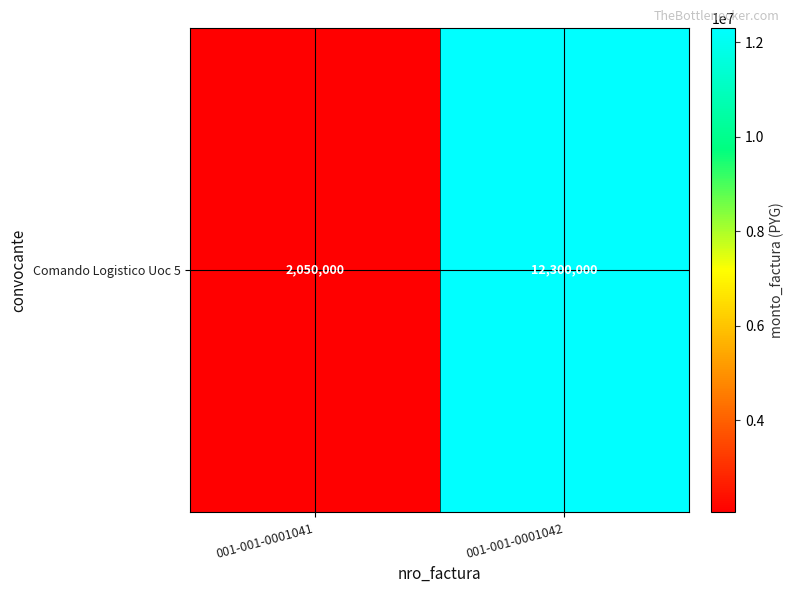

What is the ratio of the value at 001-001-0001041 to the value at 001-001-0001042?

0.2